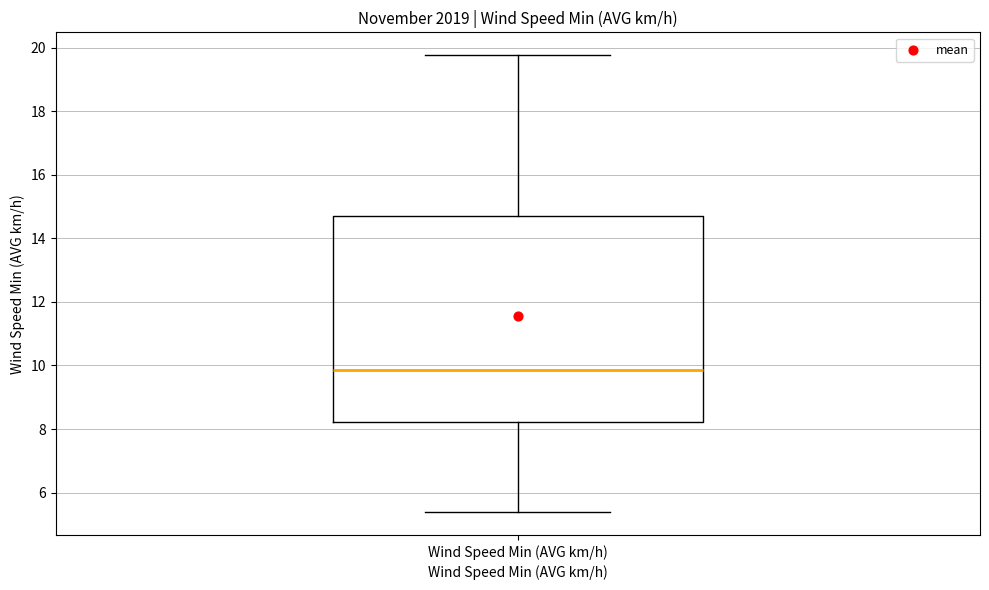

Where does the median line of the box for Wind Speed Min (AVG km/h) sit on the y-axis? The values are not printed on the chart, so give them approximately, as read against the axis.

9.8